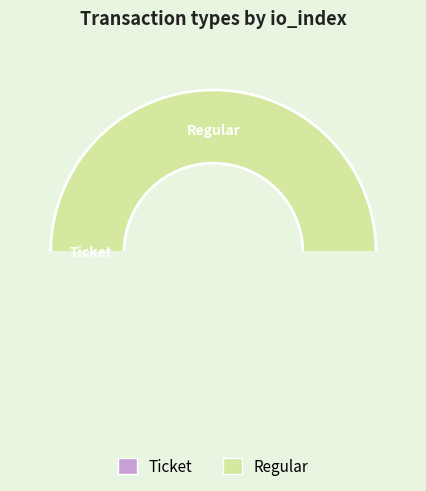

Count the number of slices in the pie.

2